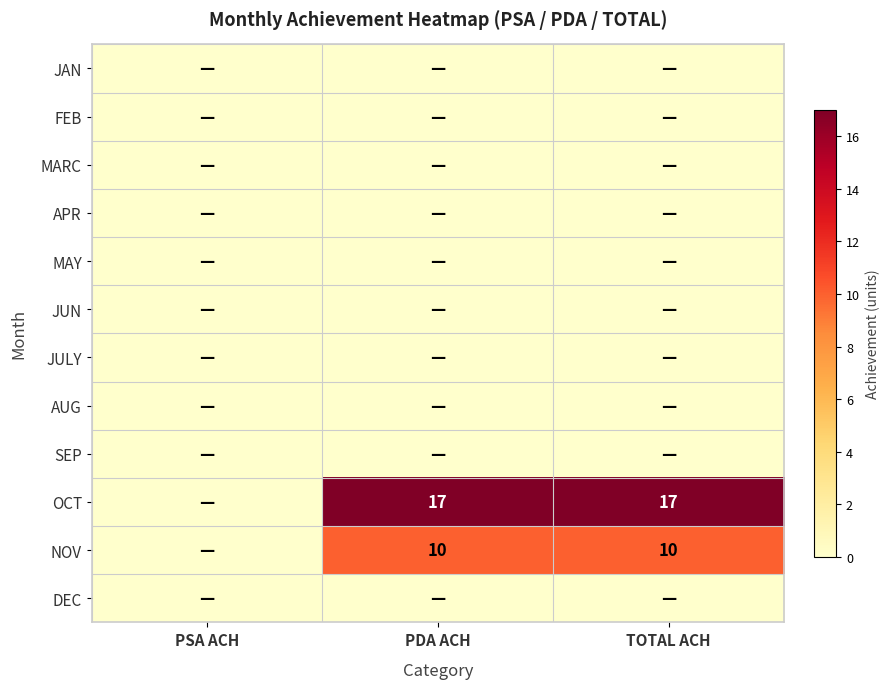

The NOV series shows 10 at TOTAL ACH. True or false?

True